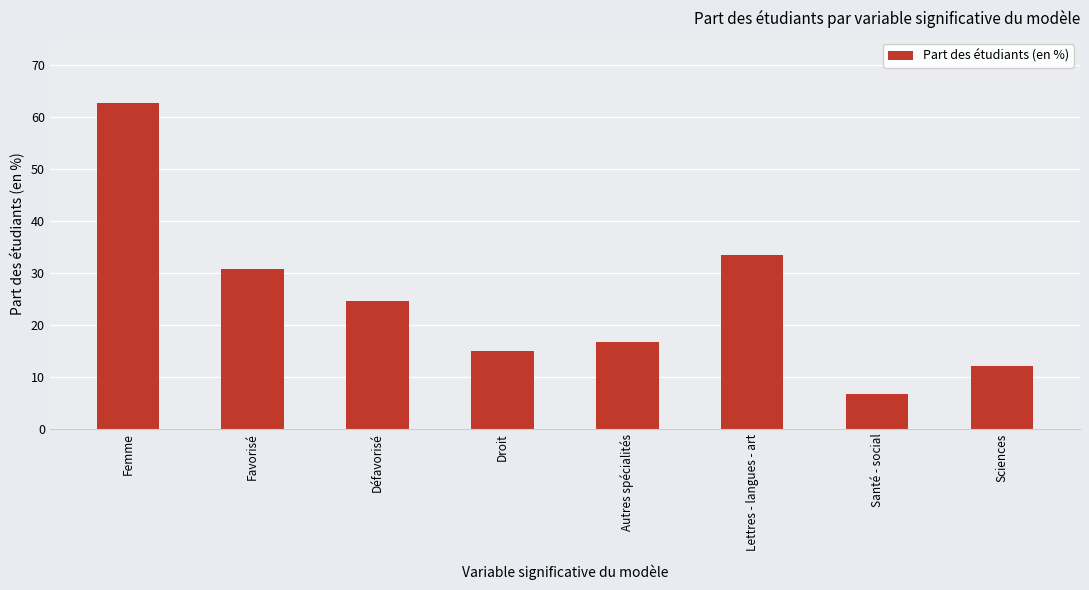

What is the ratio of the value at Autres spécialités to the value at Femme?

0.3